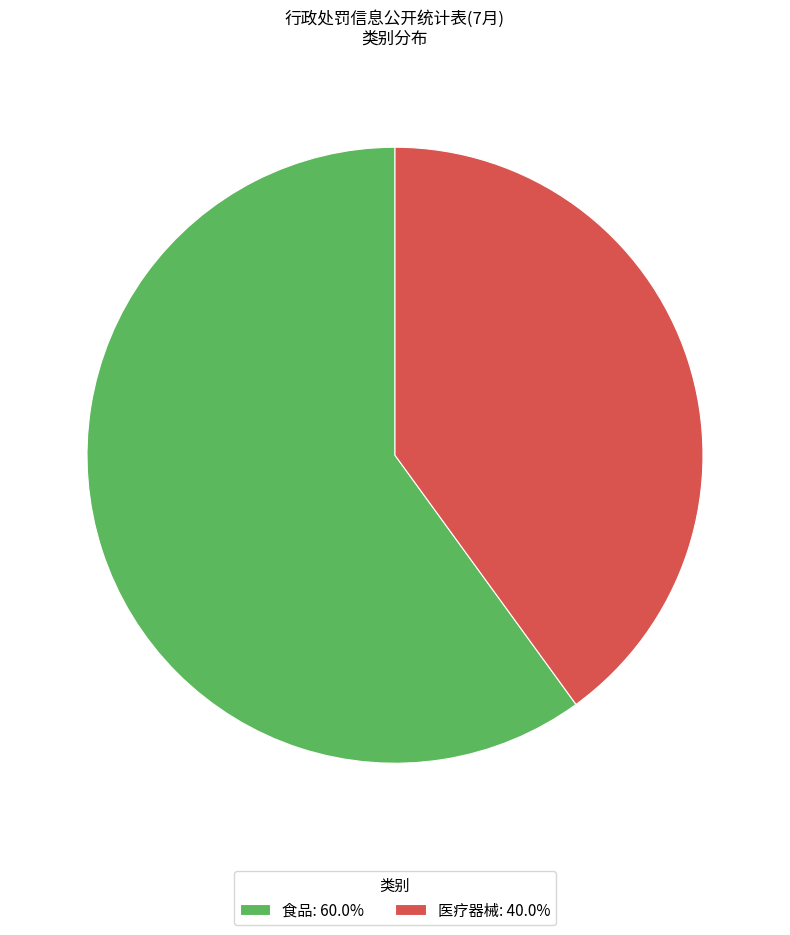

Do 医疗器械 and 食品 together represent more than half of the pie?

Yes